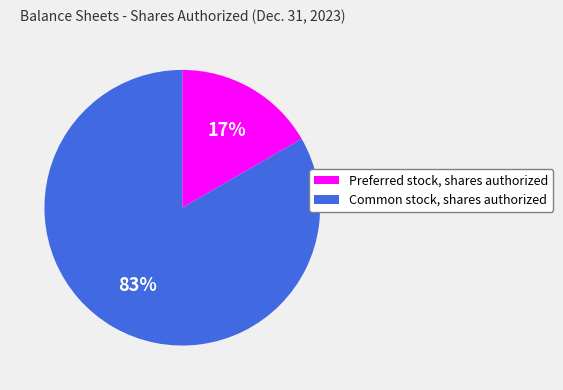

Is there a majority slice in this chart?

Yes